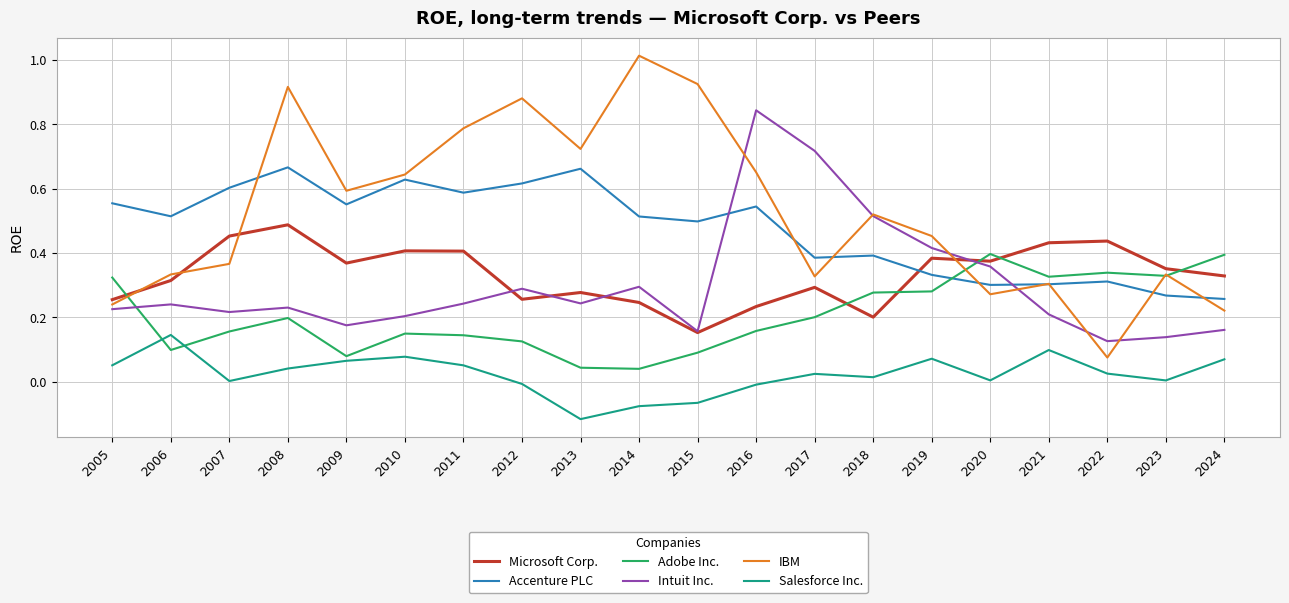

What are all the series names shown in the legend?

Microsoft Corp., Accenture PLC, Adobe Inc., Intuit Inc., IBM, Salesforce Inc.